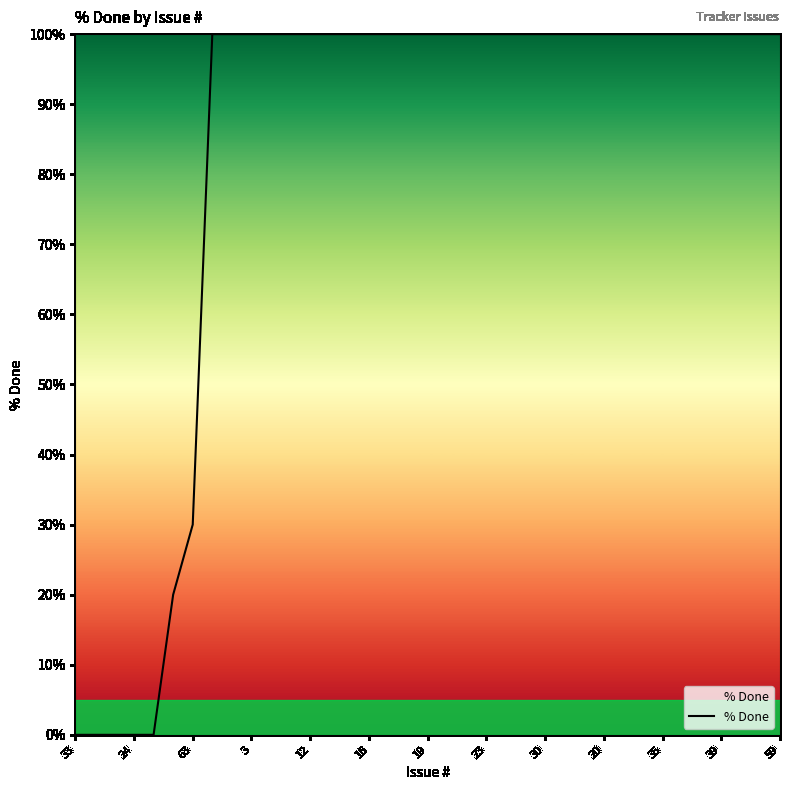

What is the greatest value displayed?

100